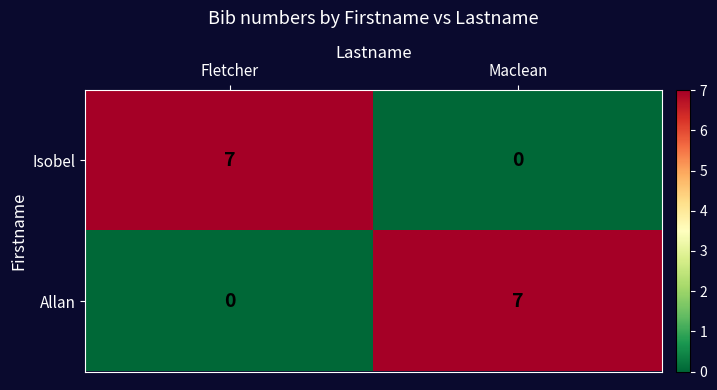

At which label does Isobel reach its peak?

Fletcher